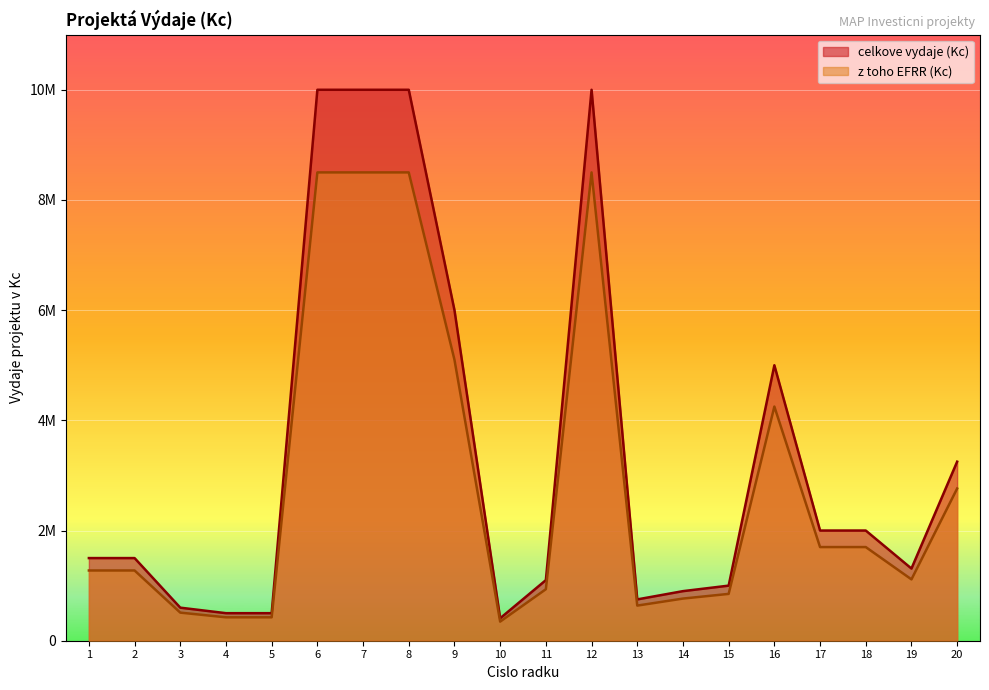

Reading left to right, list all the values displayed in this chart.

celkove vydaje (Kc): 1=1500000	2=1500000	3=600000	4=500000	5=500000	6=10000000	7=10000000	8=10000000	9=6000000	10=407680	11=1100000	12=10000000	13=750000	14=900000	15=1000000	16=5000000	17=2000000	18=2000000	19=1310000	20=3250000
z toho EFRR (Kc): 1=1275000	2=1275000	3=510000	4=425000	5=425000	6=8500000	7=8500000	8=8500000	9=5100000	10=346528	11=935000	12=8500000	13=637500	14=765000	15=850000	16=4250000	17=1700000	18=1700000	19=1113500	20=2762500